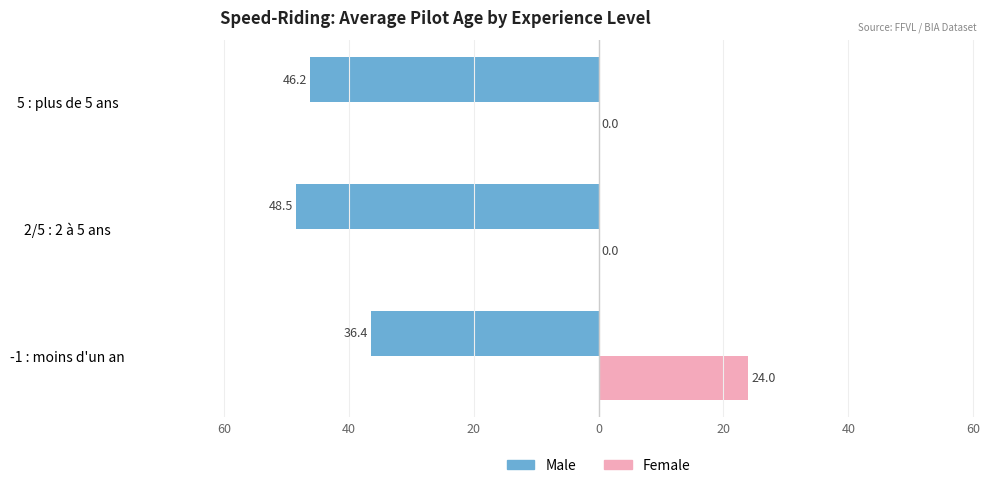

What are all the series names shown in the legend?

Male, Female